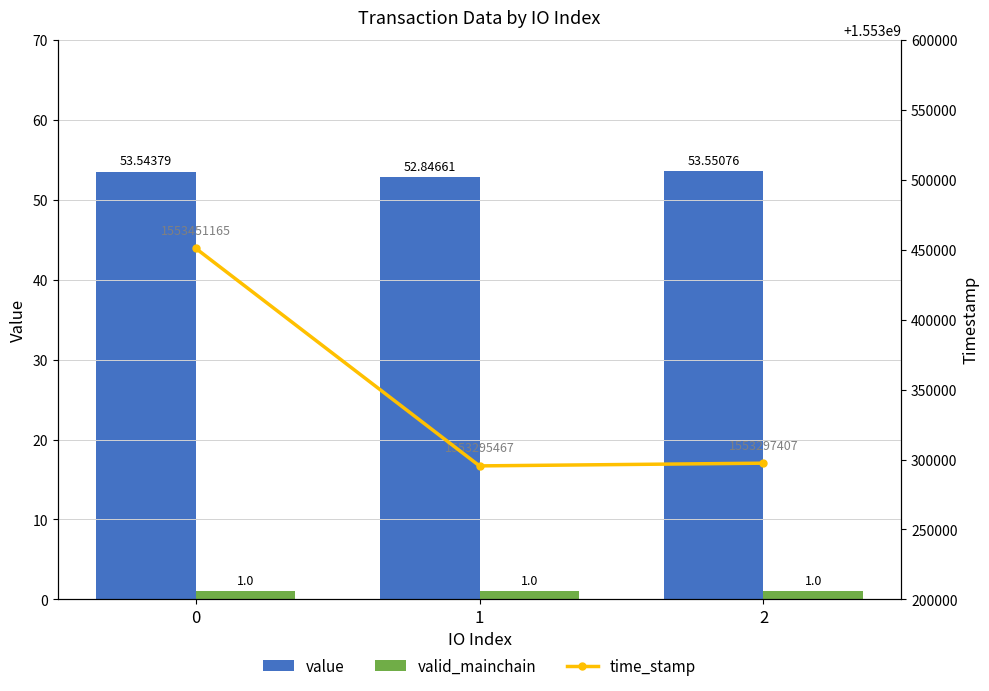

What is the value of the time_stamp bar at the 3rd from the left?

1553297407.0